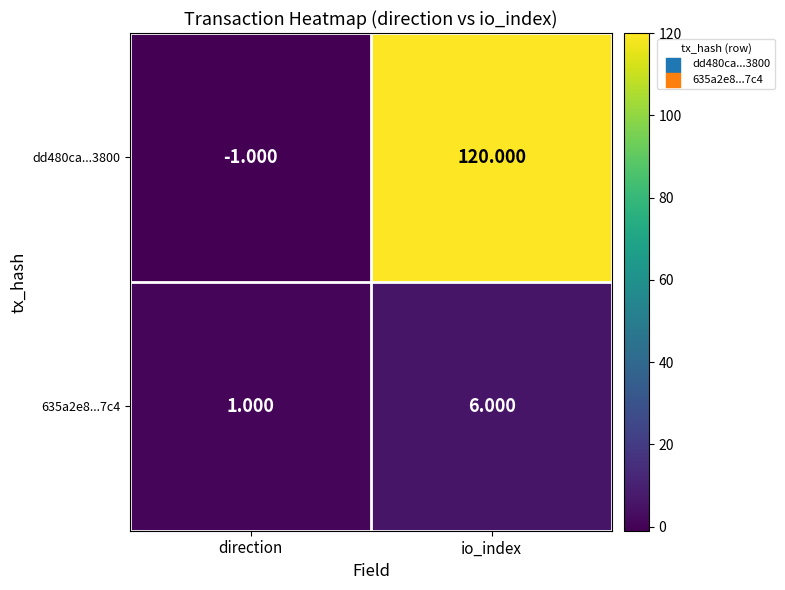

At which label is 635a2e8...7c4 closest to 3?

direction